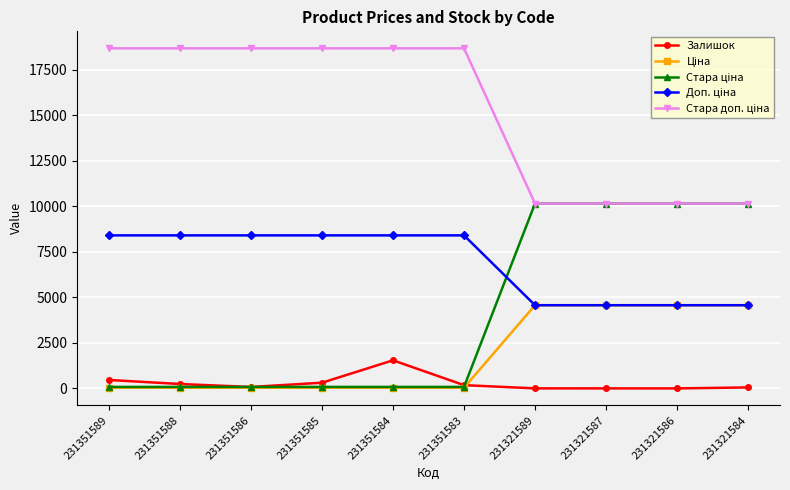

At how many categories does at least one series exceed 16117?

6